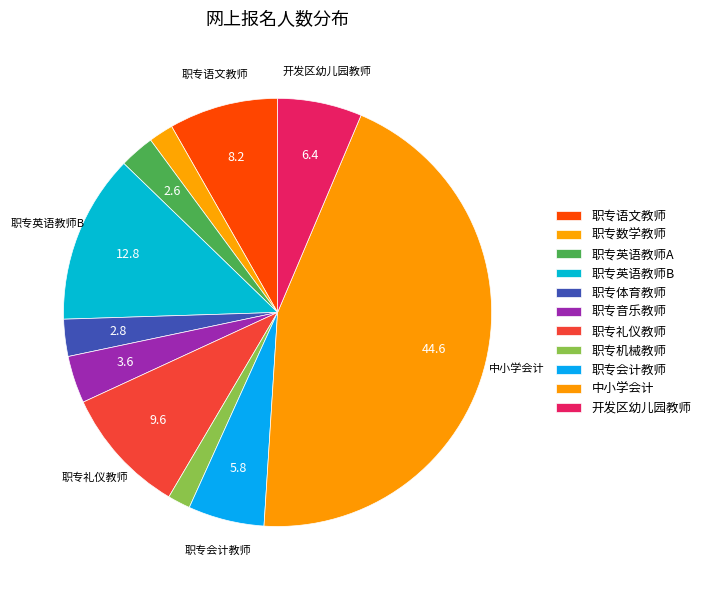

How much of the chart is everything except 职专会计教师?

94.2%